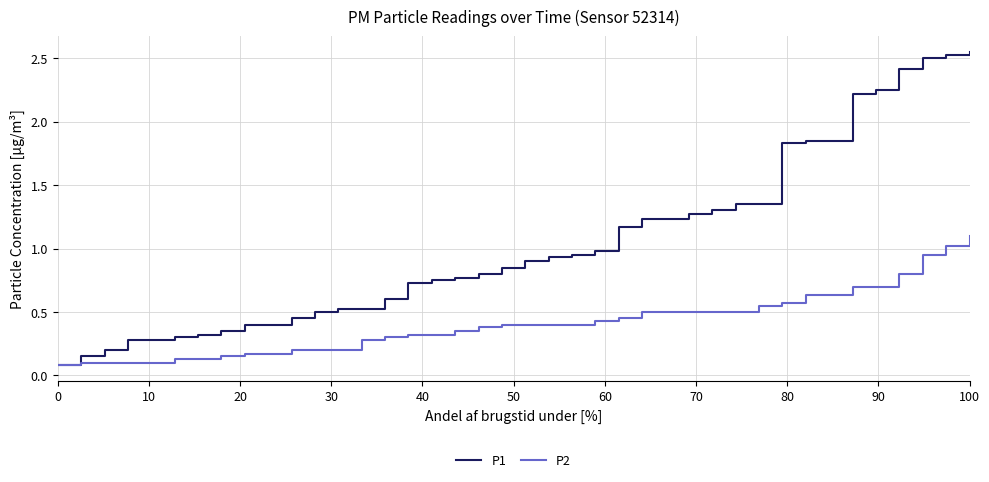

Rank the series by their average value, from highest to lowest.

P1, P2